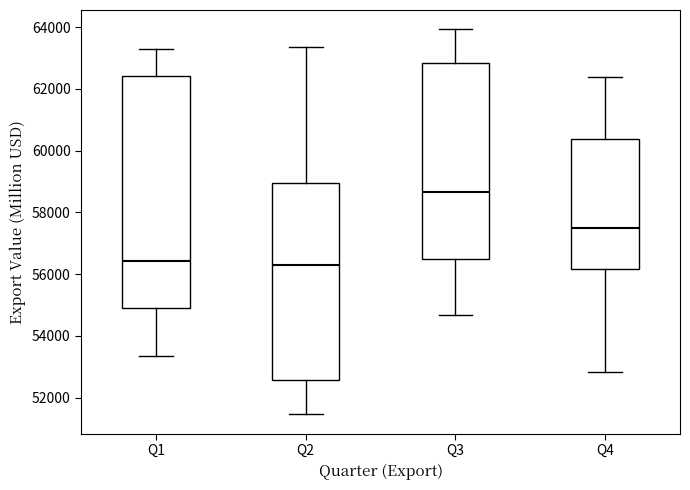

Reading left to right, read every box against the y-axis: the position of its median line, the range the box covers, and the ends of its whiskers. The values are not printed on the chart, so give them approximately, as read against the axis.

Q1: median 56400, box 55000 to 62400, whiskers 53400 to 63200
Q2: median 56200, box 52600 to 59000, whiskers 51400 to 63400
Q3: median 58600, box 56400 to 62800, whiskers 54600 to 64000
Q4: median 57400, box 56200 to 60400, whiskers 52800 to 62400